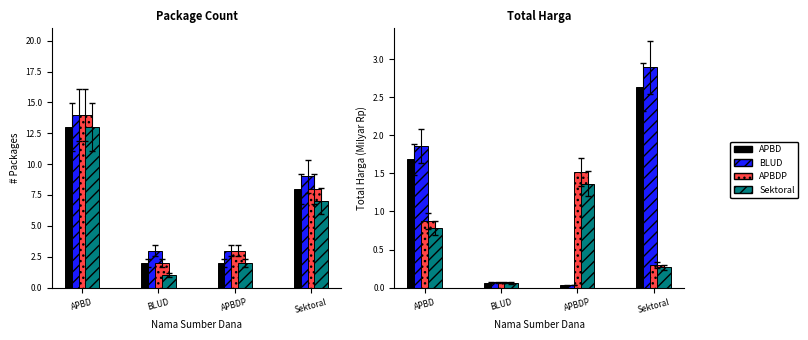

What is the value of the APBDP bar at the 4th from the left?

0.3